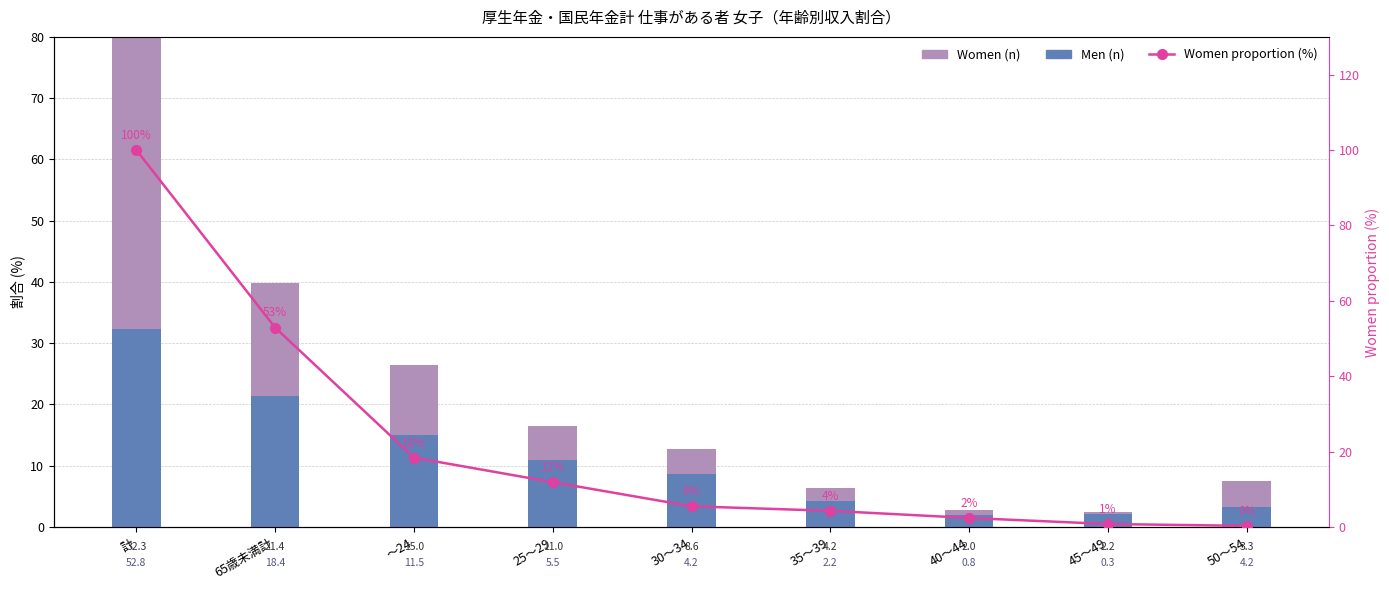

Reading left to right, list all the values displayed in this chart.

Men (n): 32.3	21.4	15.0	11.0	8.6	4.2	2.0	2.2	3.3
Women (n): 52.8	18.4	11.5	5.5	4.2	2.2	0.8	0.3	4.2
Women proportion (%): 100.0	52.9	18.4	11.9	5.5	4.3	2.4	0.8	0.3